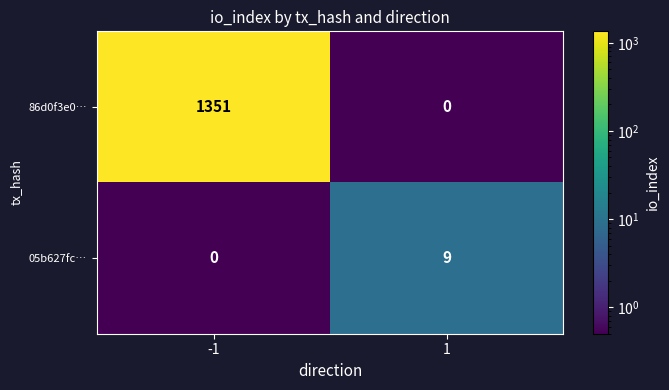

Is it true that 05b627fc… equals 0 at -1?

True